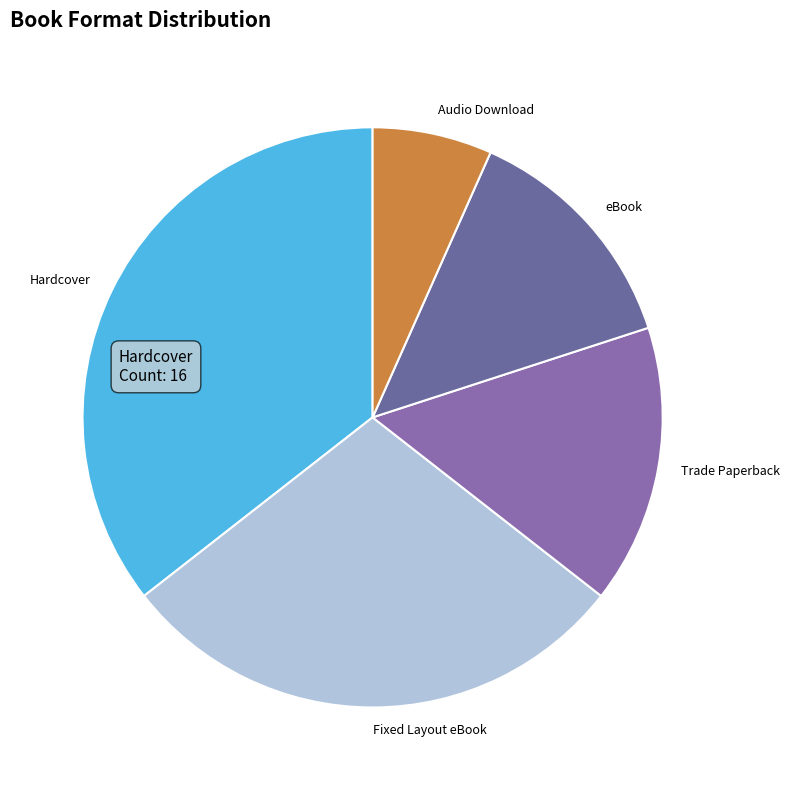

Count the number of slices in the pie.

5